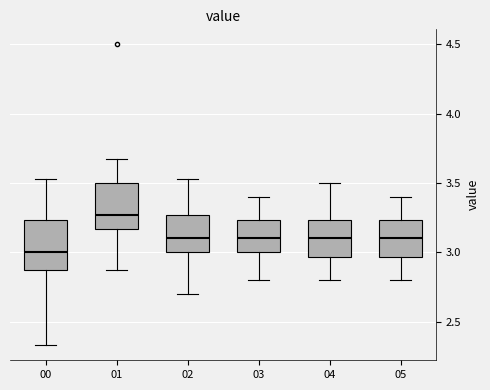

Where is the upper edge of the box at x = 04 on the y-axis? The values are not printed on the chart, so give them approximately, as read against the axis.

3.25